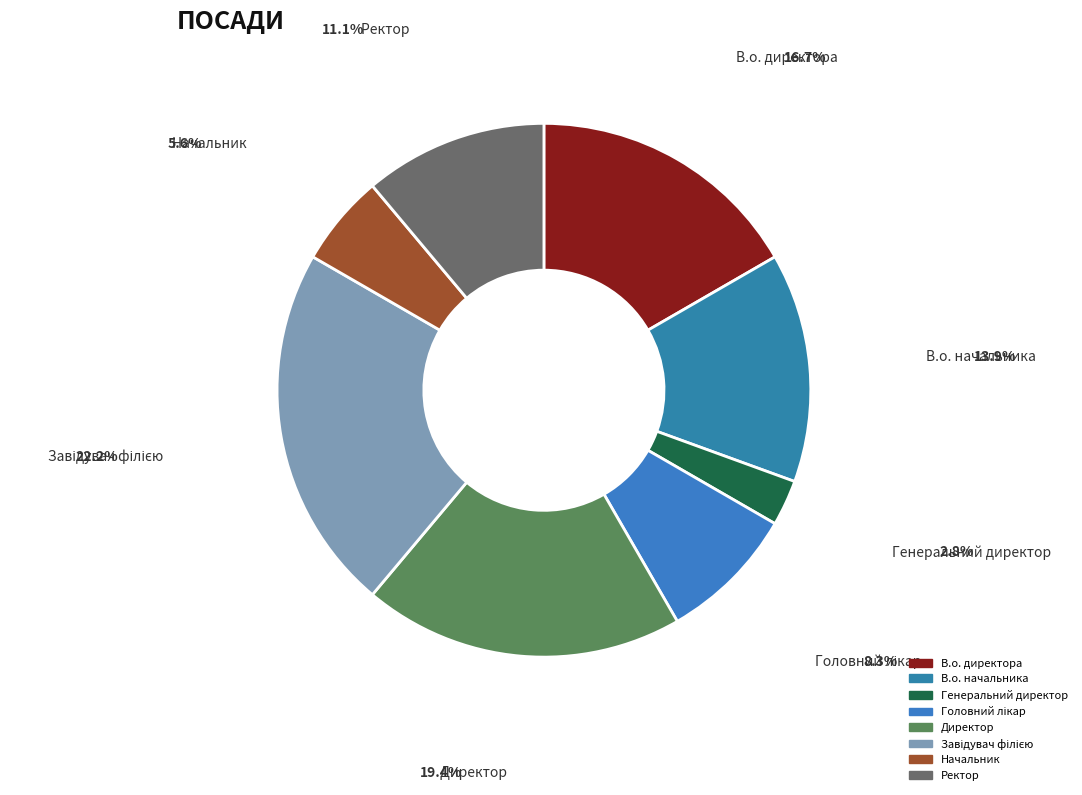

Is the sum of Ректор and В.о. директора greater than half?

No